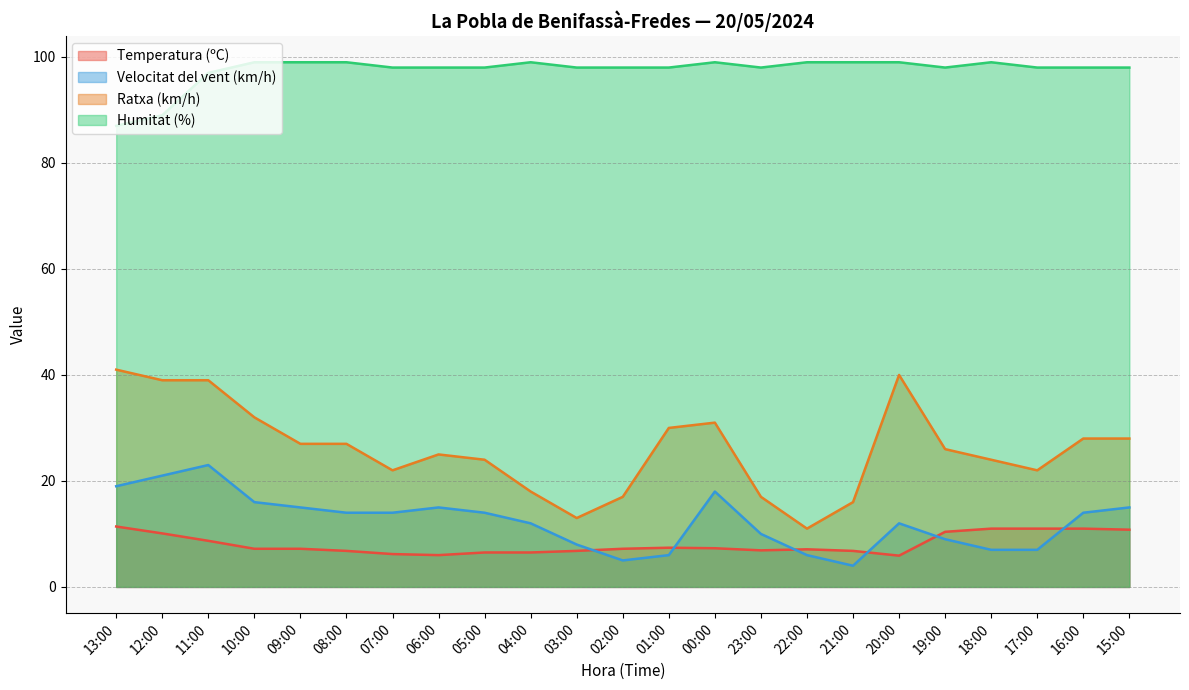

At how many categories does at least one series exceed 25?

23